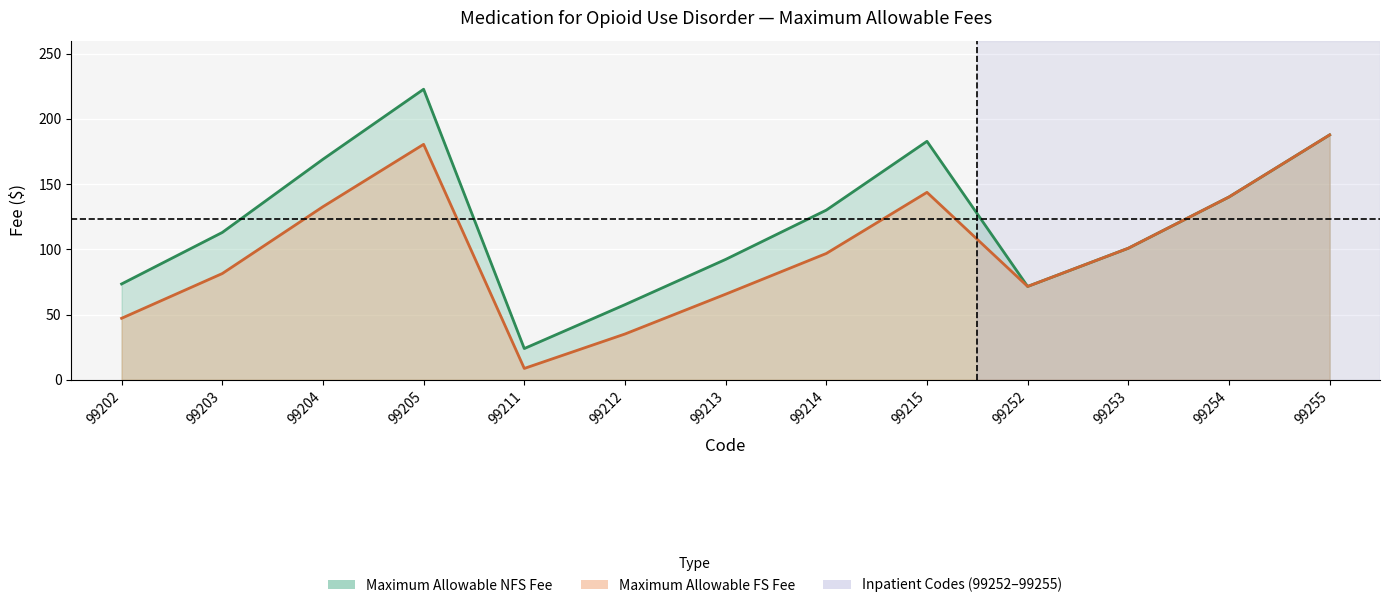

What are all the series names shown in the legend?

Maximum Allowable NFS Fee, Maximum Allowable FS Fee